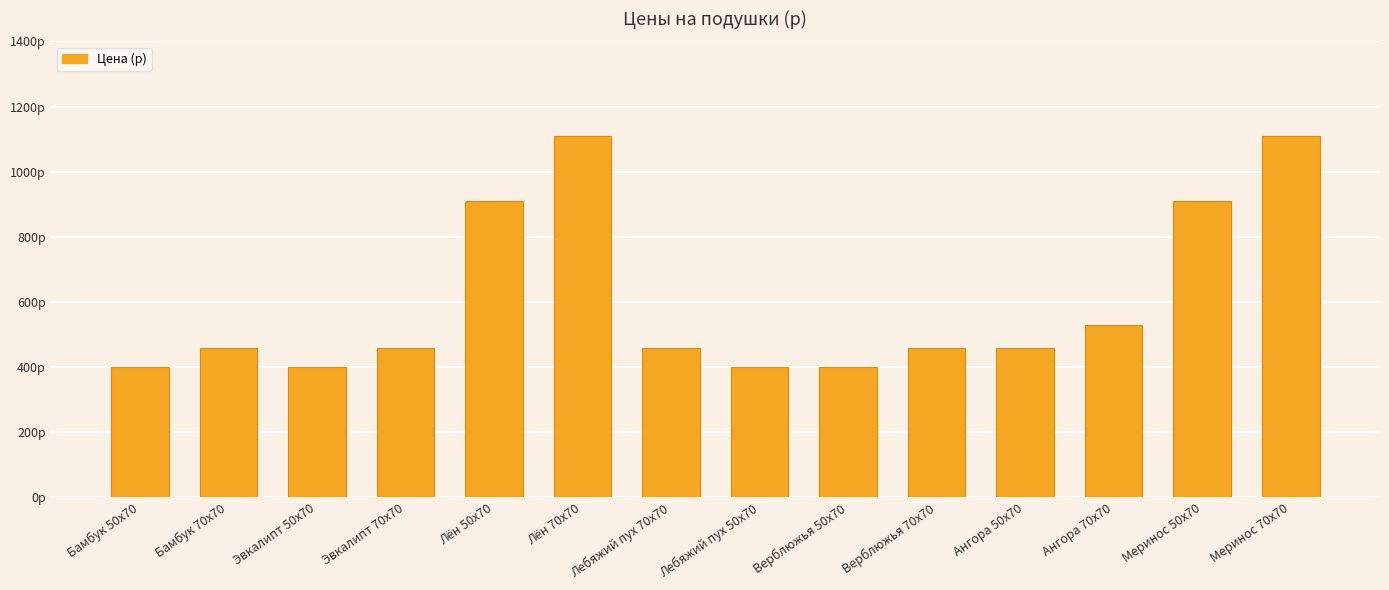

Where does the data first go above 460?

Лён 50х70